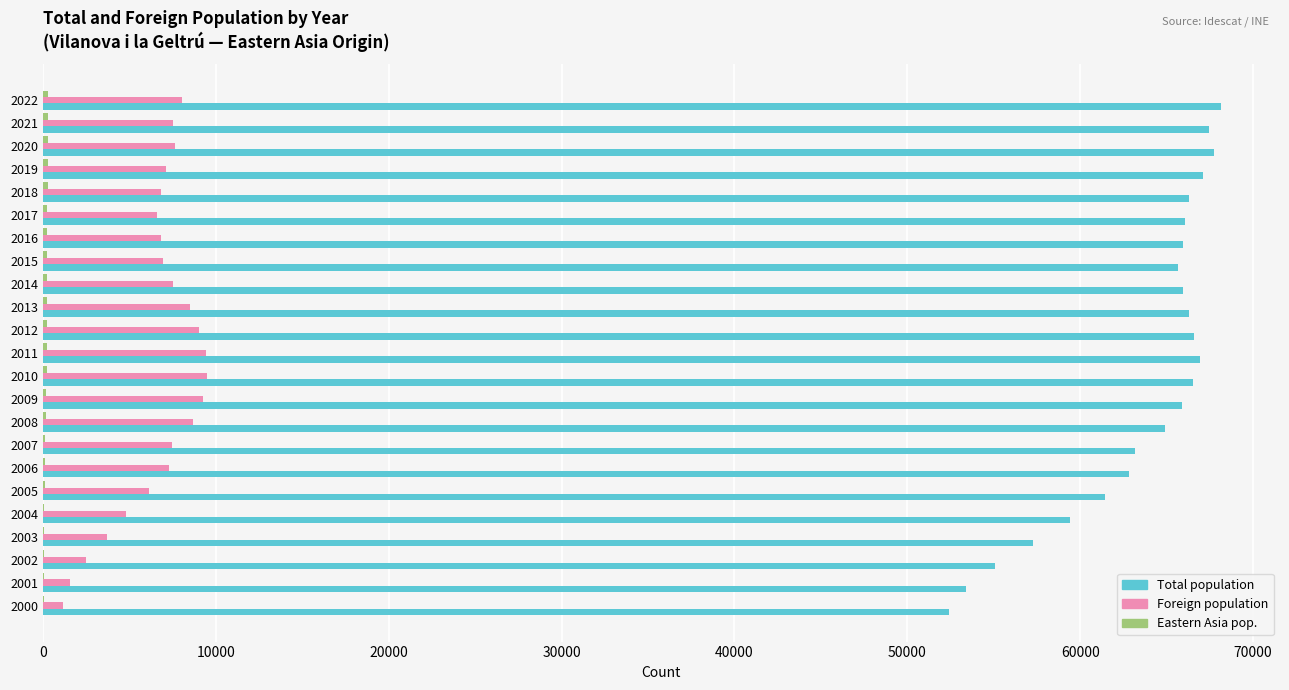

Between 2014 and 2003, which series saw the biggest shift?

Total population